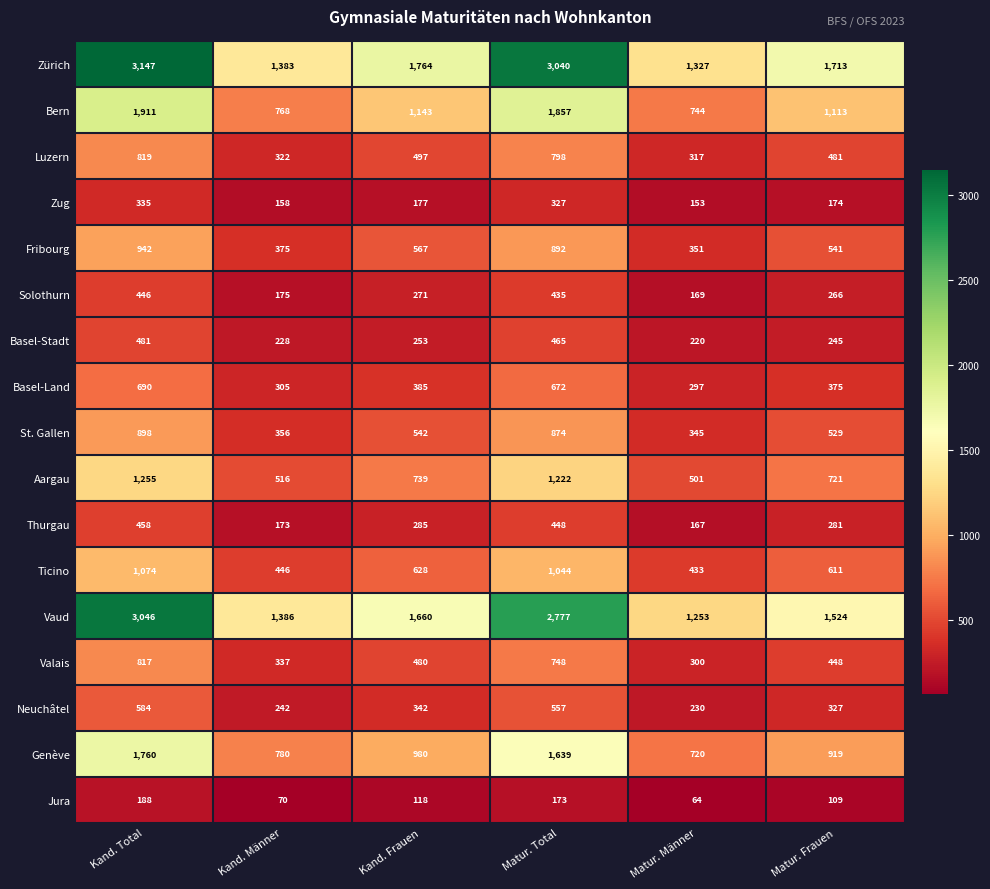

What is the total value across all series at Kand. Frauen?

10831